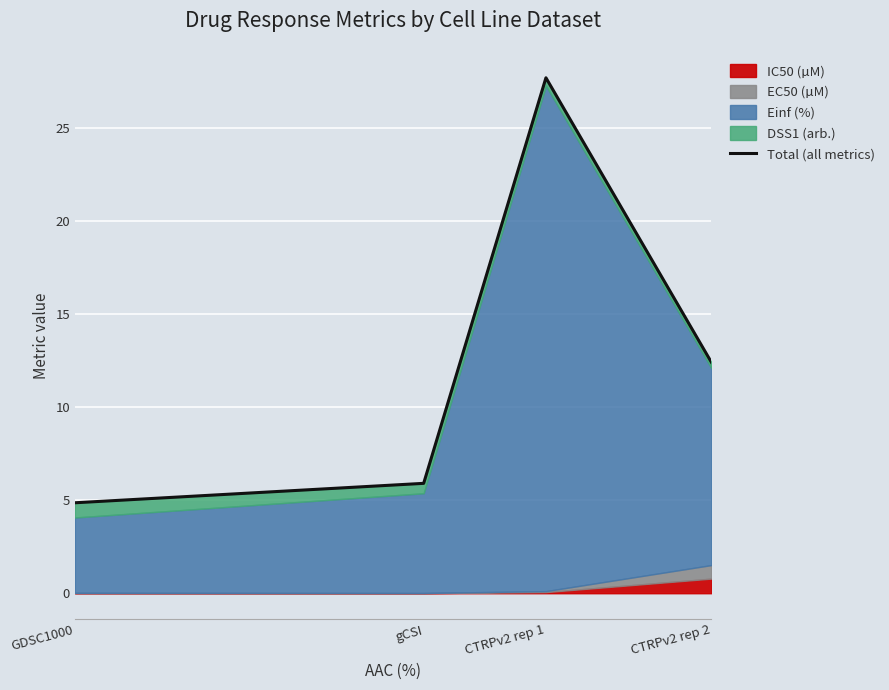

Which has a higher value, gCSI or GDSC1000?

gCSI